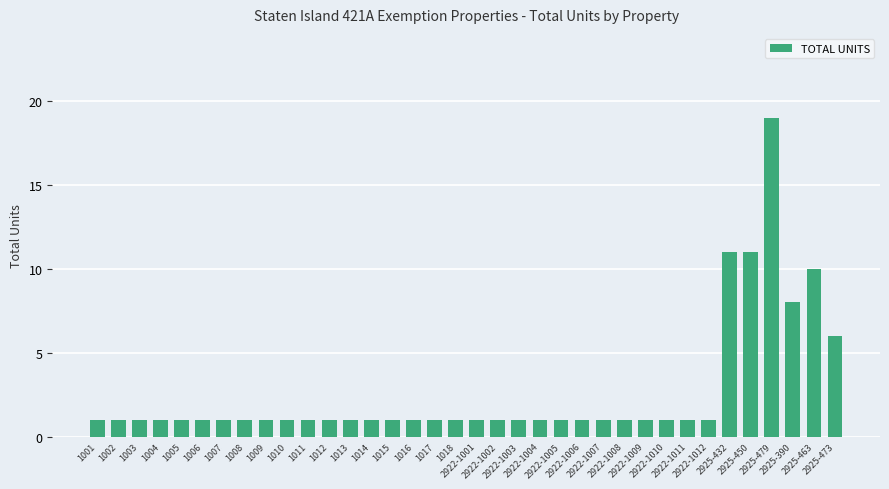

What is the label of the 8th bar from the left?

1008